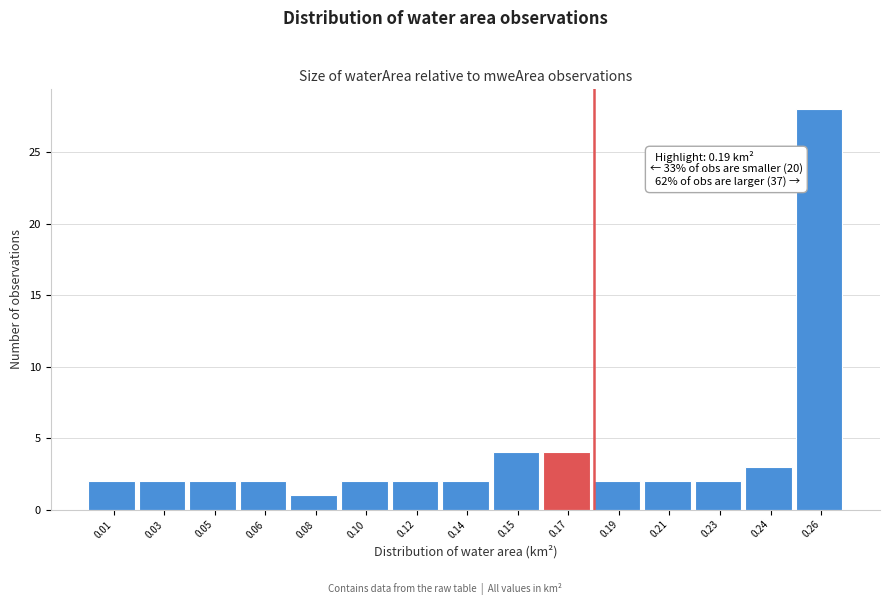

Reading left to right, transcribe all the data shown in this chart.

2	2	2	2	1	2	2	2	4	4	2	2	2	3	28